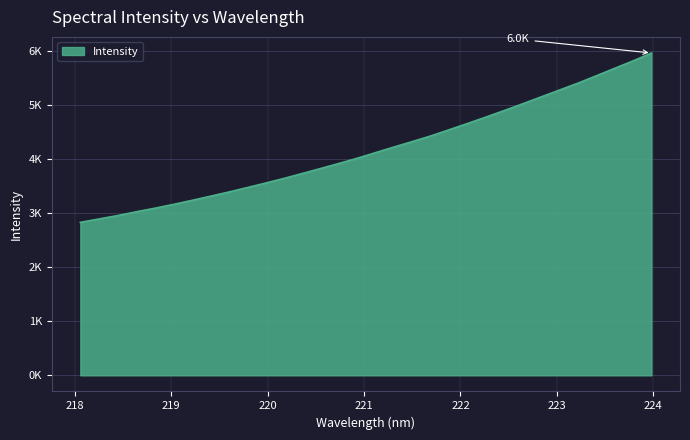

List the labels in order of value, largest first.

223.9802, 223.7895, 223.5987, 223.408, 223.2172, 223.0264, 222.8355, 222.6447, 222.4538, 222.263, 222.0721, 221.8812, 221.6902, 221.4993, 221.3083, 221.1174, 220.9264, 220.7354, 220.5444, 220.3533, 220.1623, 219.9712, 219.7801, 219.589, 219.3979, 219.2067, 219.0156, 218.8244, 218.6332, 218.442, 218.2508, 218.0596